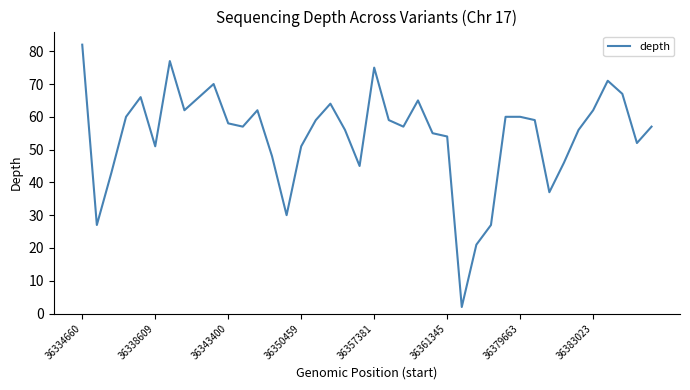

What is the greatest value displayed?

82